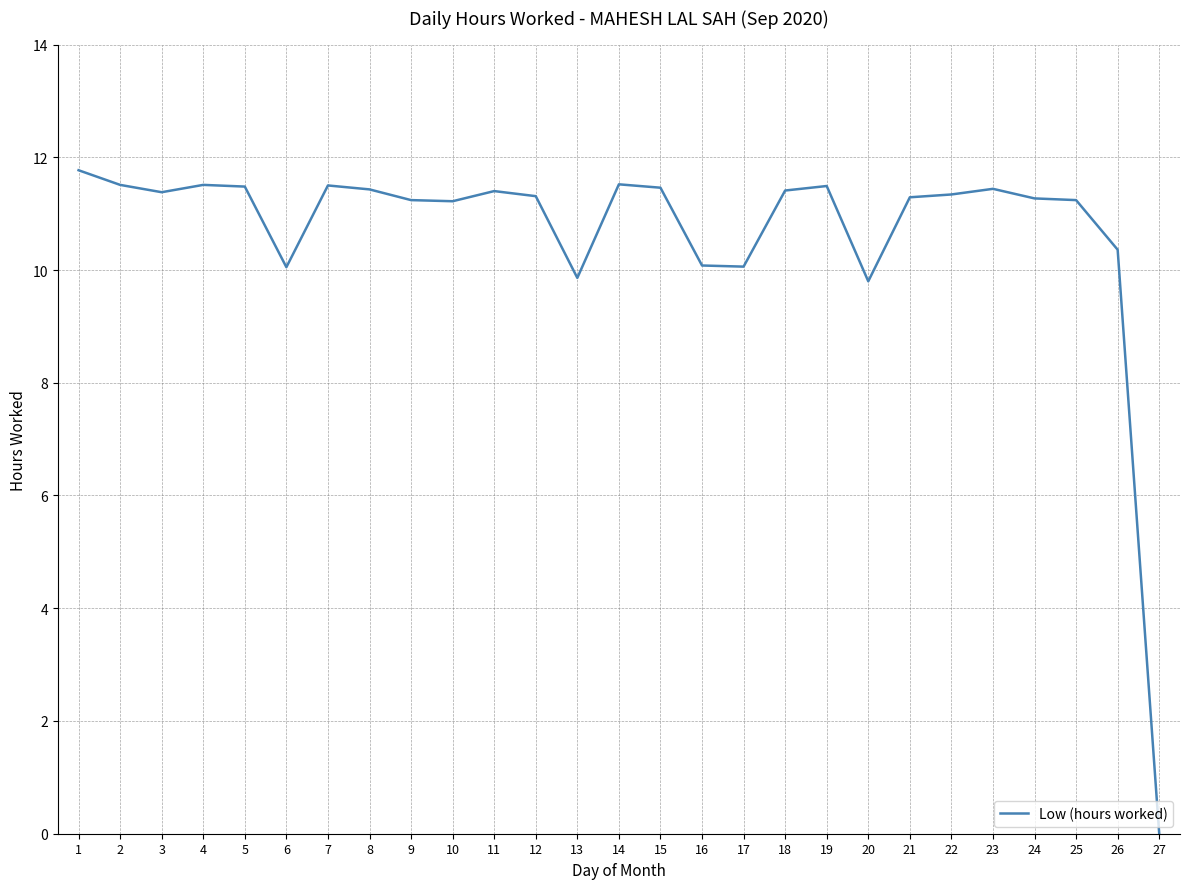

What is the average value?

10.7